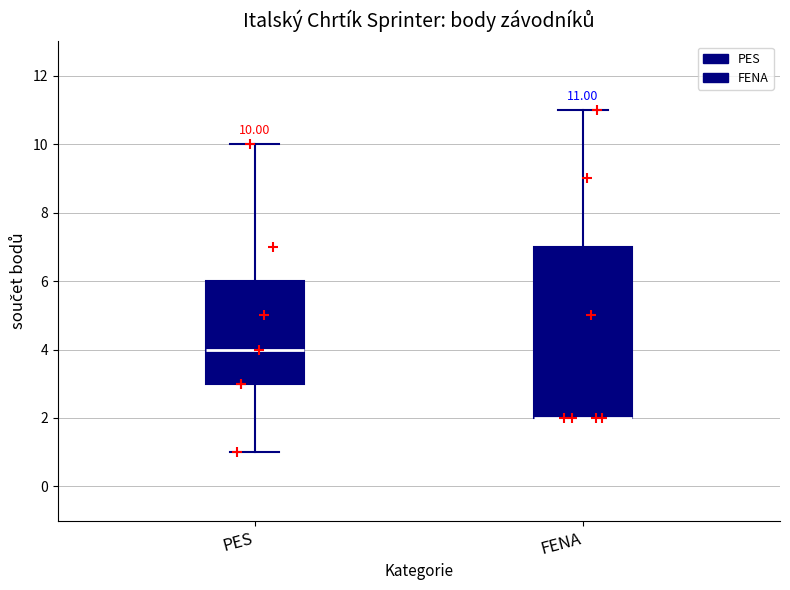

Comparing the boxes themselves (not the whiskers), which one is the tallest?

FENA